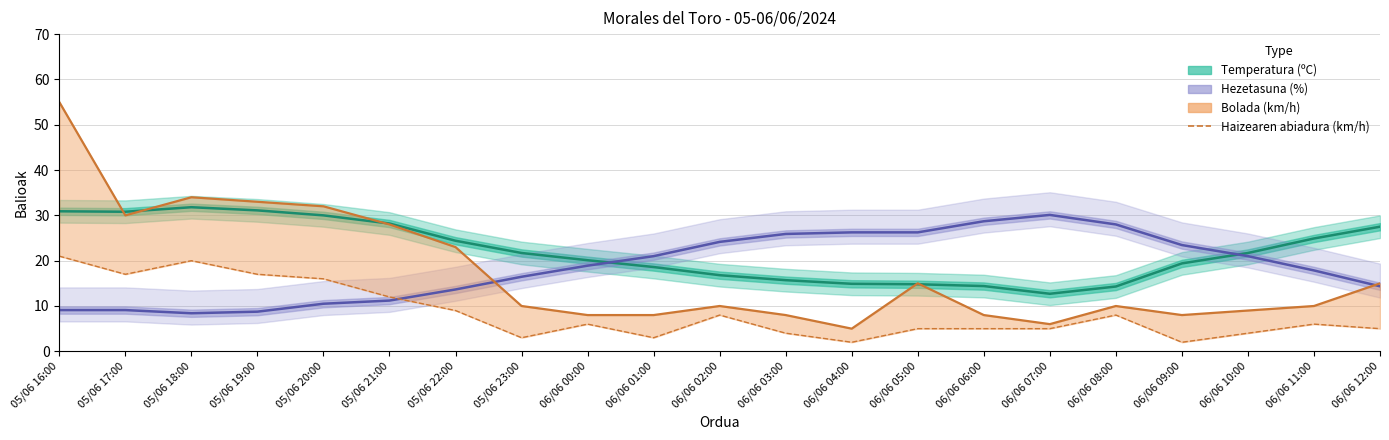

Where does the Bolada (km/h) series first go above 10?

05/06 16:00